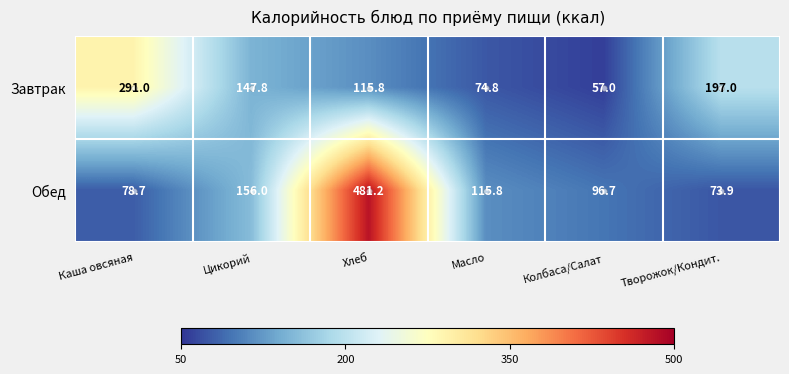

Is it true that Обед equals 51.4 at Масло?

False